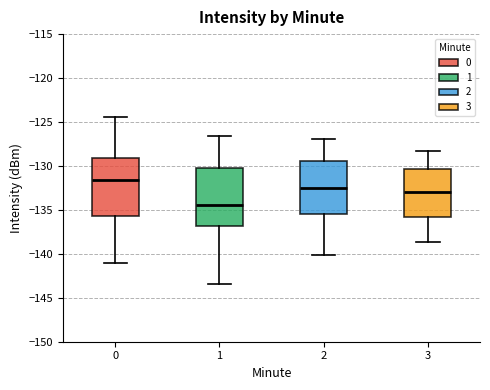

Reading left to right, read every box against the y-axis: the position of its median line, the range the box covers, and the ends of its whiskers. The values are not printed on the chart, so give them approximately, as read against the axis.

0: median -131.5, box -135.5 to -129.0, whiskers -141.0 to -124.5
1: median -134.5, box -137.0 to -130.5, whiskers -143.5 to -126.5
2: median -132.5, box -135.5 to -129.5, whiskers -140.0 to -127.0
3: median -133.0, box -136.0 to -130.5, whiskers -138.5 to -128.5